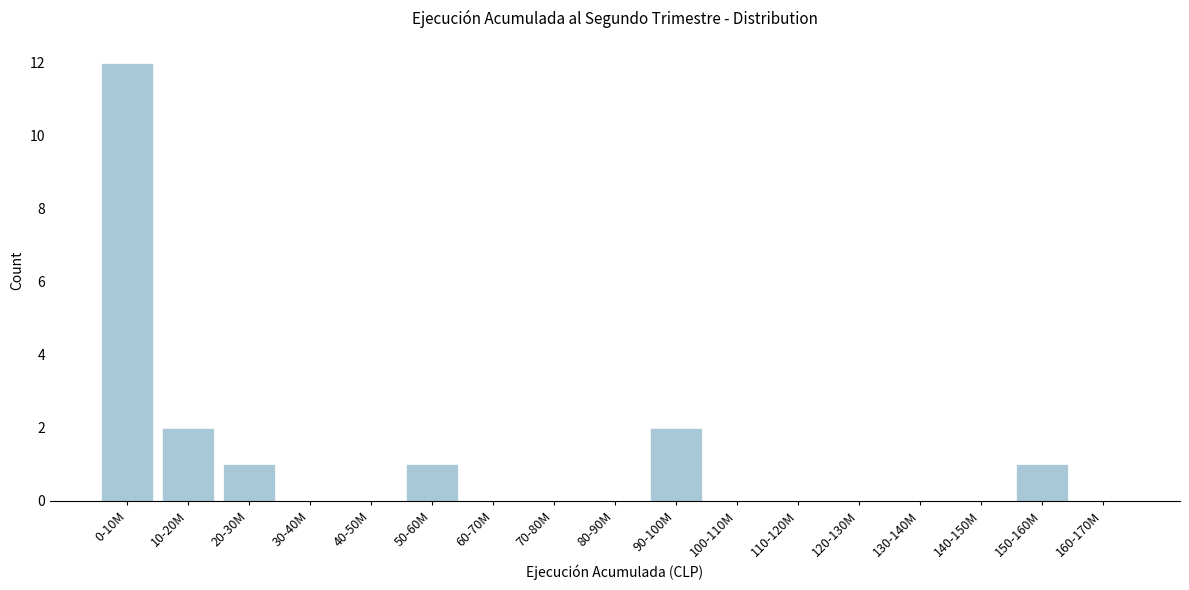

Reading left to right, transcribe all the data shown in this chart.

0-10M=12	10-20M=2	20-30M=1	30-40M=0	40-50M=0	50-60M=1	60-70M=0	70-80M=0	80-90M=0	90-100M=2	100-110M=0	110-120M=0	120-130M=0	130-140M=0	140-150M=0	150-160M=1	160-170M=0